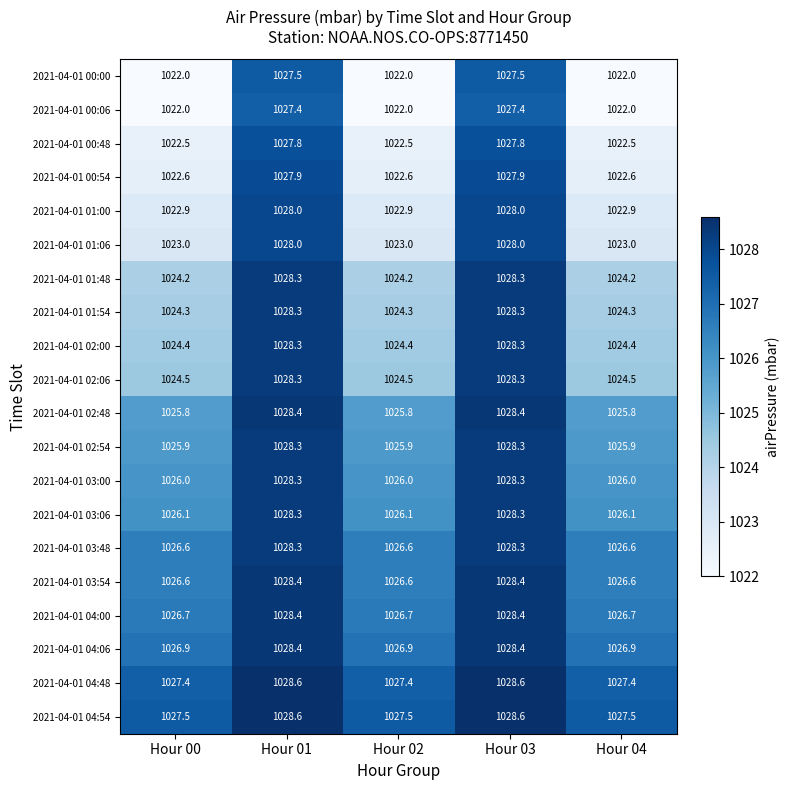

The 2021-04-01 04:48 series shows 1027.4 at Hour 04. True or false?

True